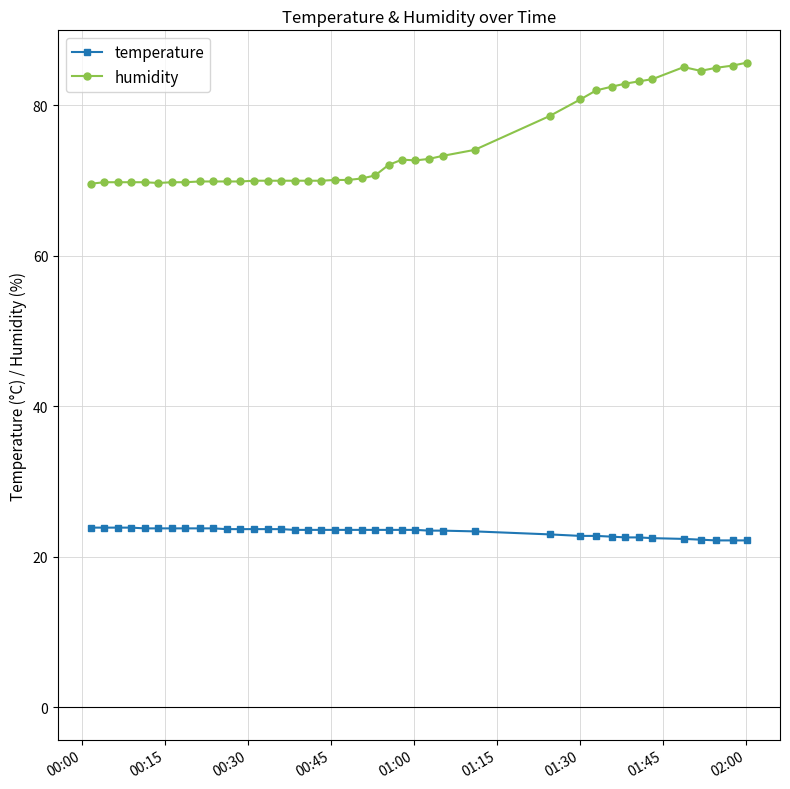

Rank the series by their average value, from highest to lowest.

humidity, temperature